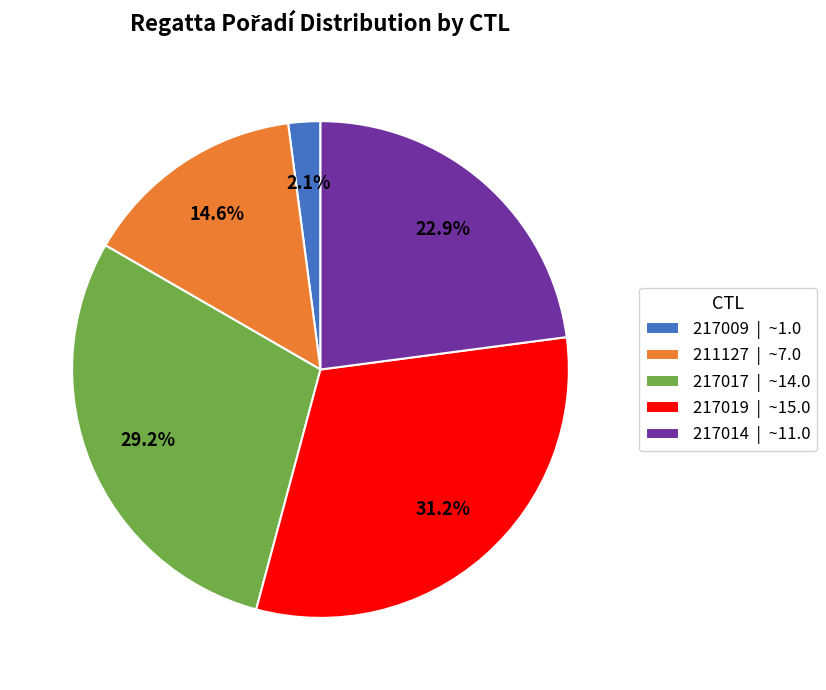

Combined, what portion of the pie is 217019 and 217009?

33.3%